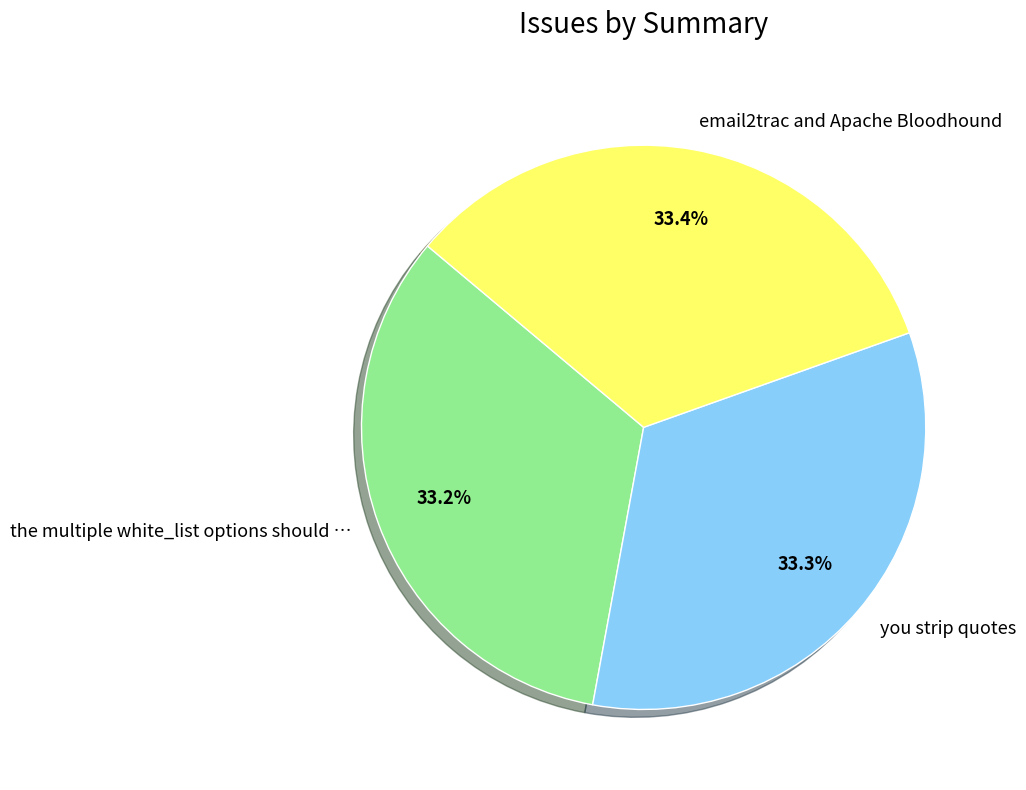

What is the ratio of the value at the multiple white_list options should … to the value at email2trac and Apache Bloodhound?

1.0